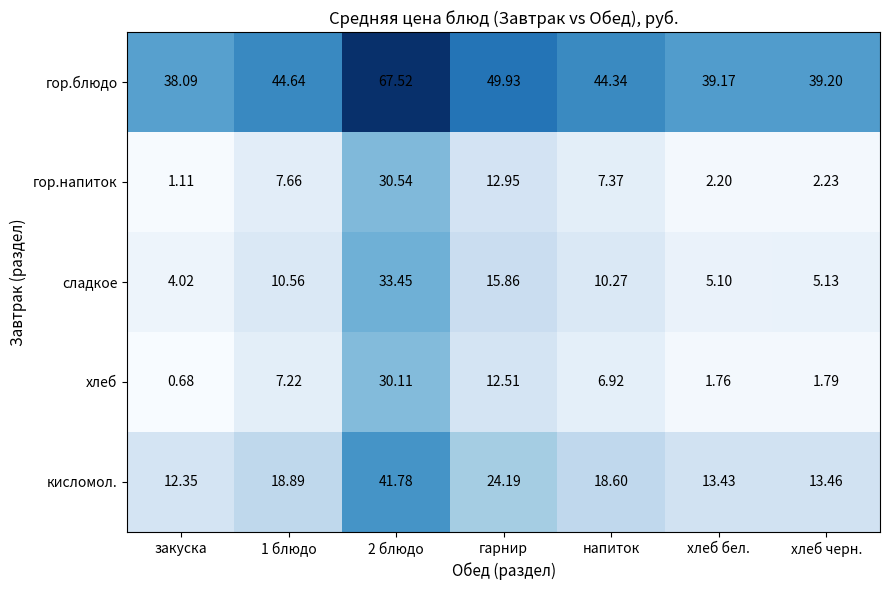

At which category is the sum across all series the highest?

2 блюдо